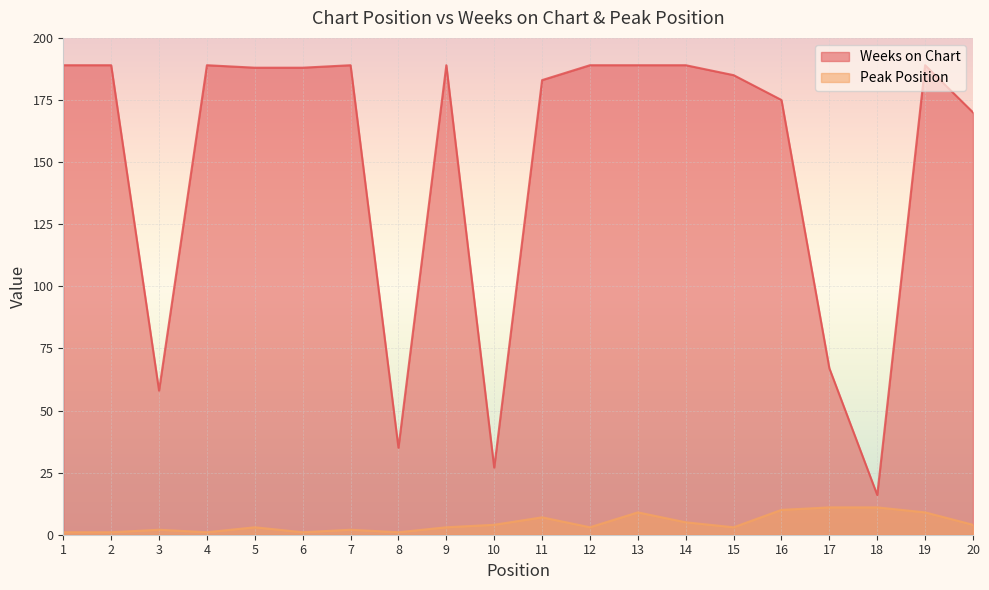

True or false: Weeks on Chart and Peak Position cross at least once.

False